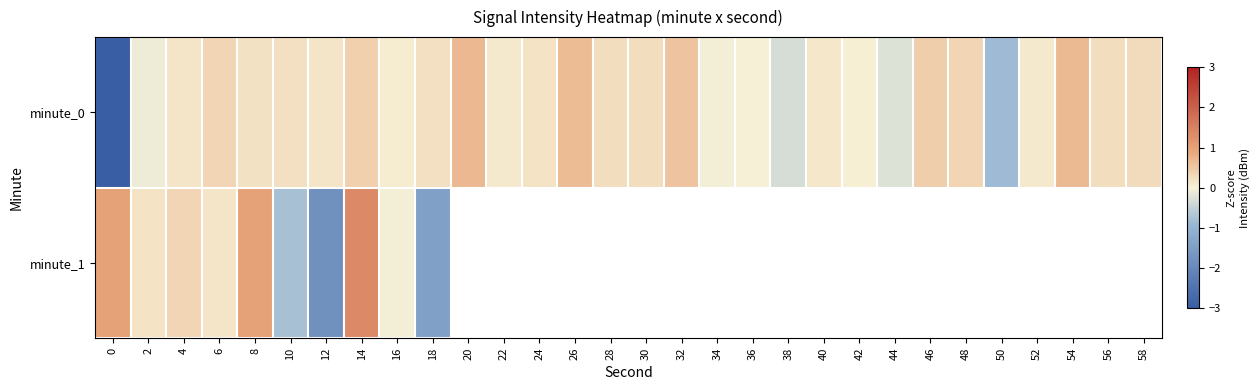

Count the number of categories in the chart.

30